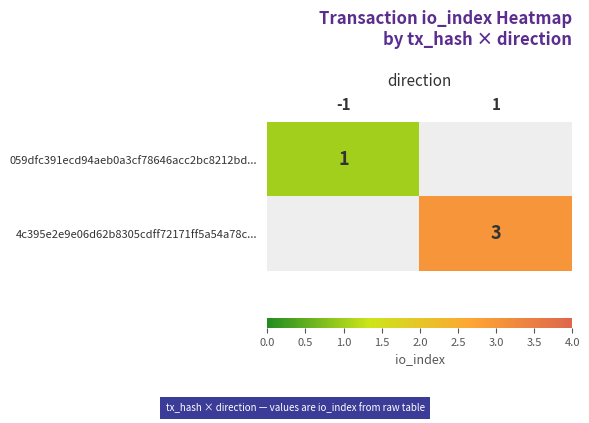

The 4c395e2e9e06d62b8305cdff72171ff5a54a78c... series shows 2 at 1. True or false?

False